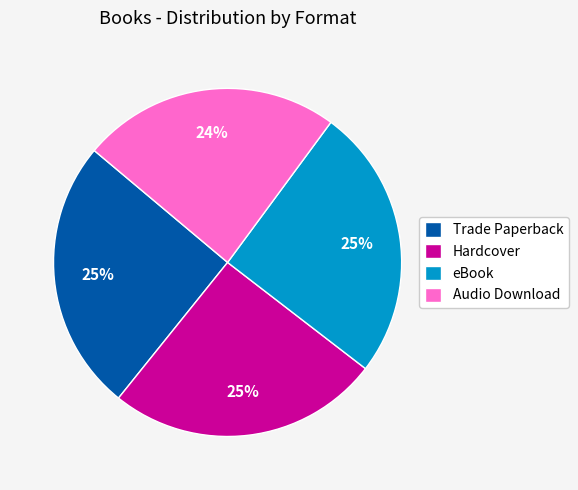

Is Hardcover the majority of the pie?

No